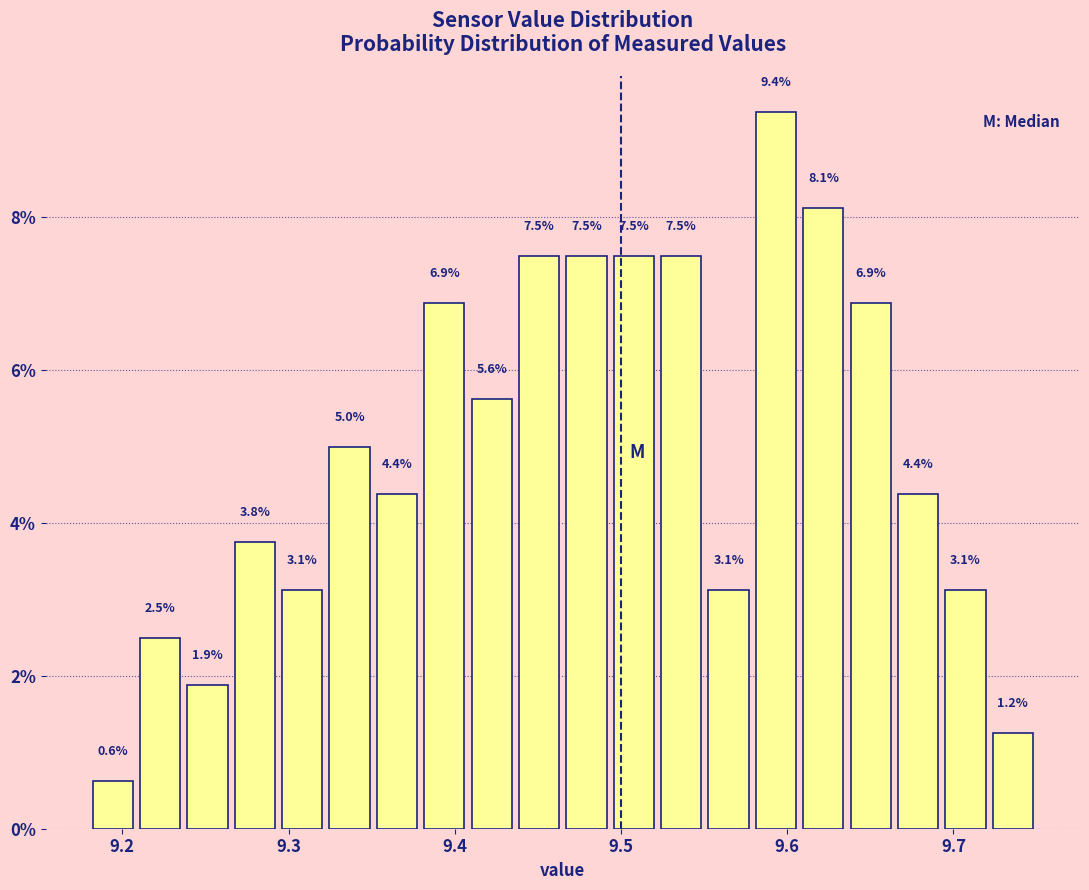

Read against the x-axis, roughly where is the centre of the tallest bar?

9.59